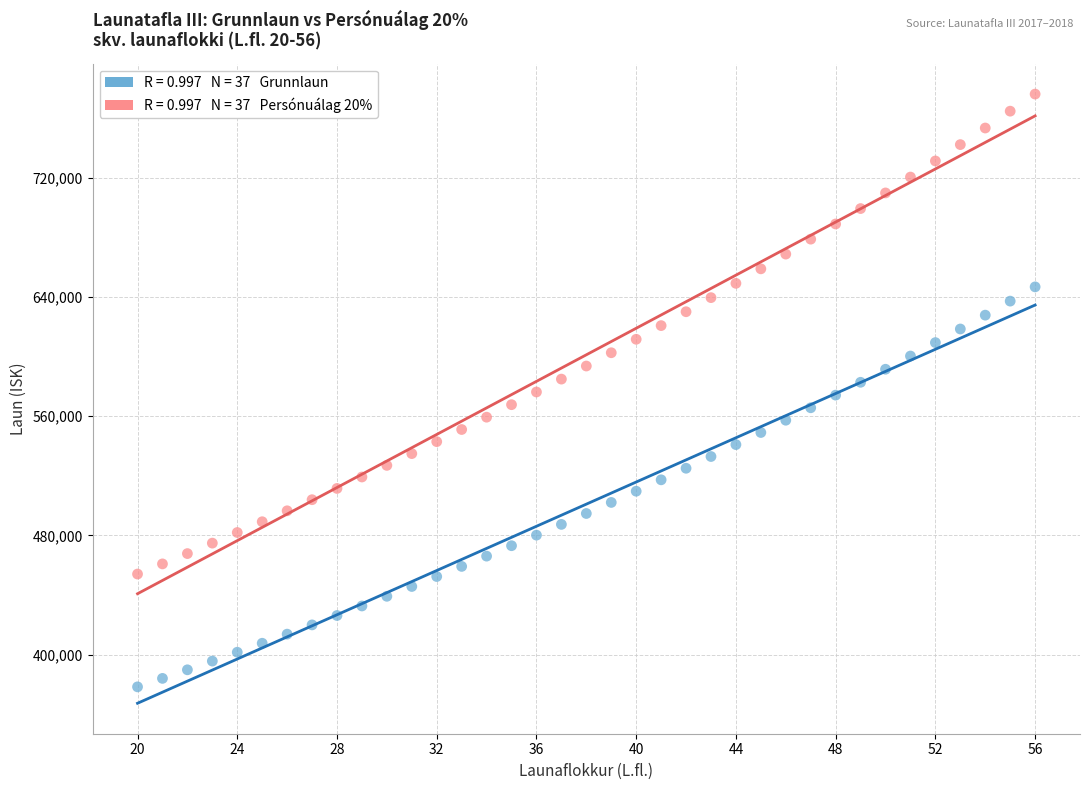

How many points are shown in the scatter plot?

74